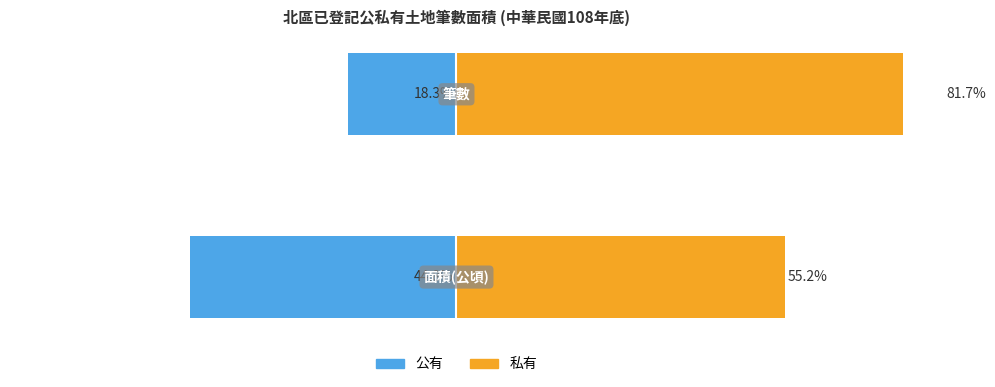

What is the difference between the maximum and minimum values in the 公有 series?

26.5